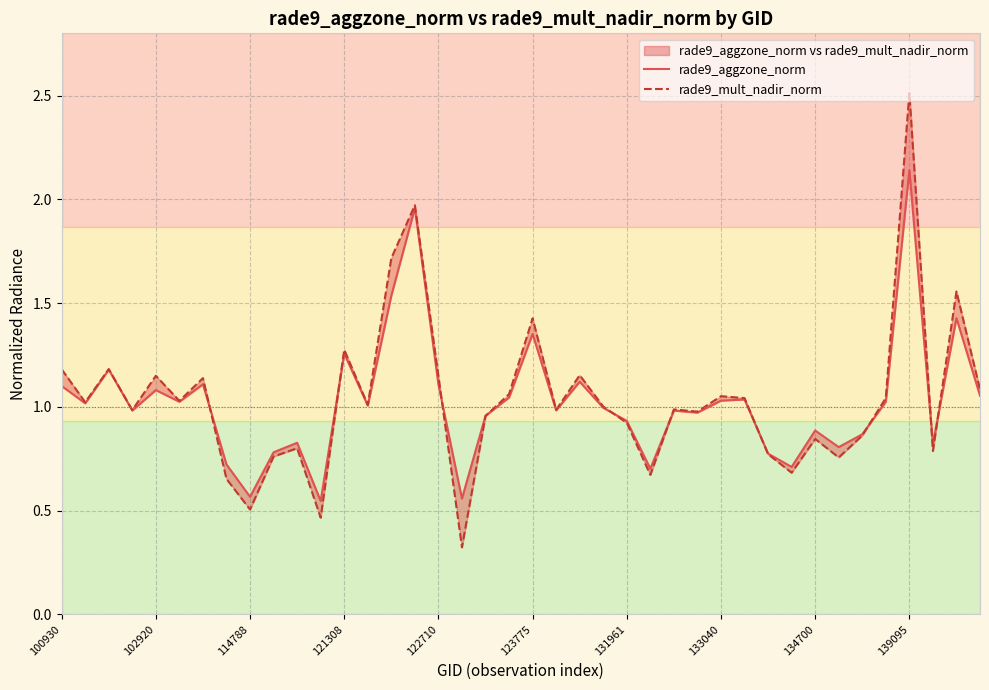

What is the value of the rade9_mult_nadir_norm point at the 23rd from the left?

1.2